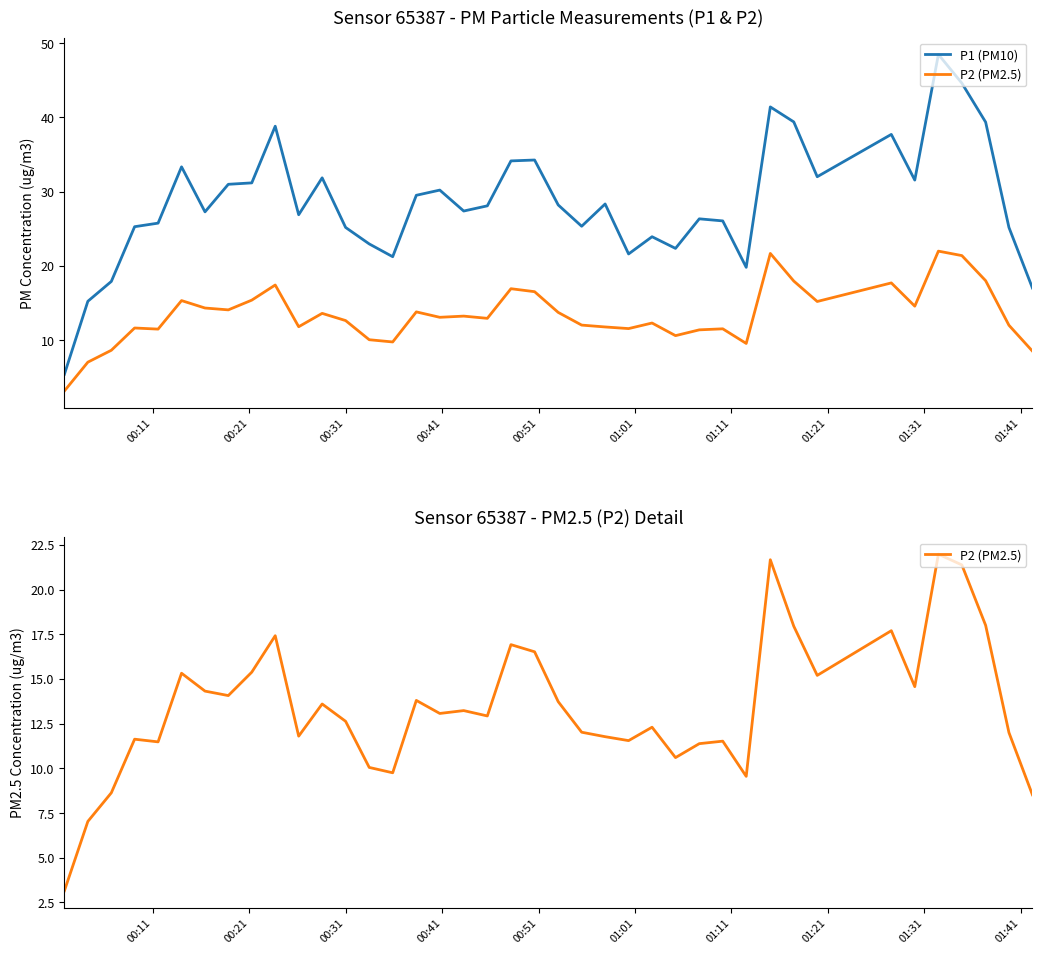

True or false: P2 (PM2.5) and P1 (PM10) cross at least once.

False